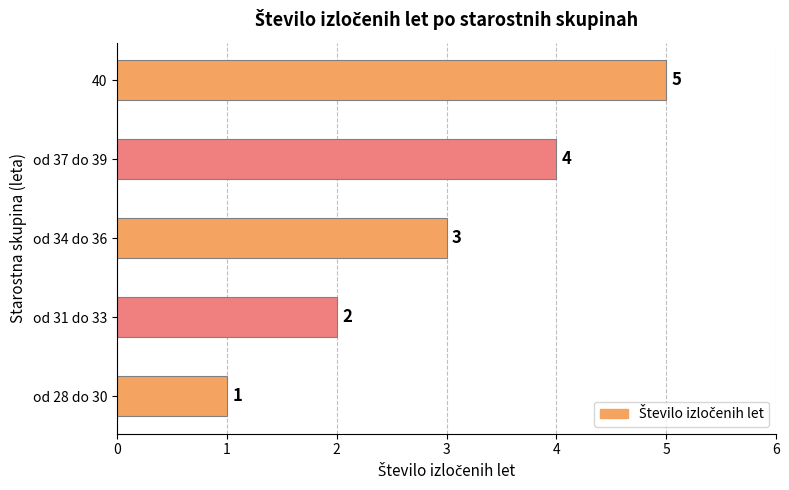

True or false: the data shows 5 at 40.

True